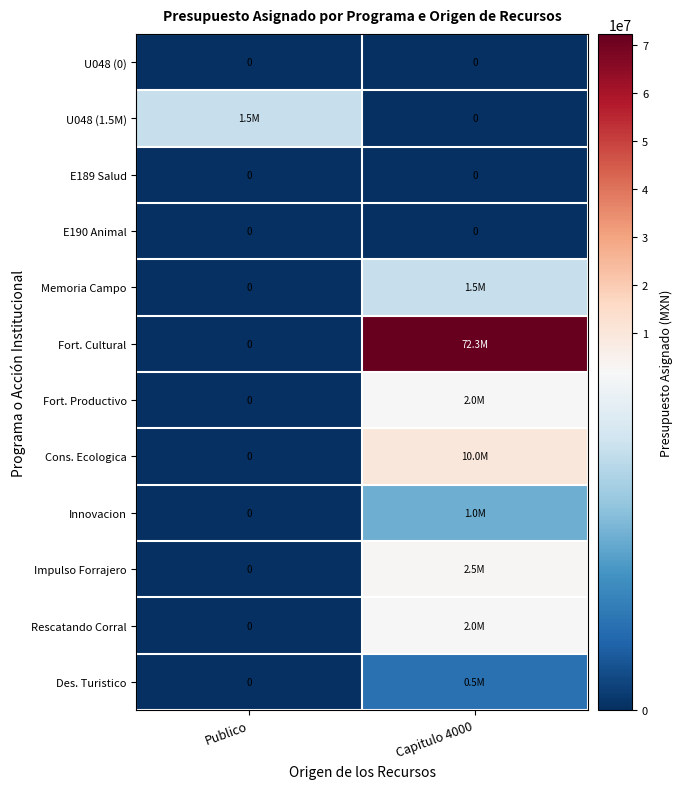

At which category is the sum across all series the highest?

Capitulo 4000